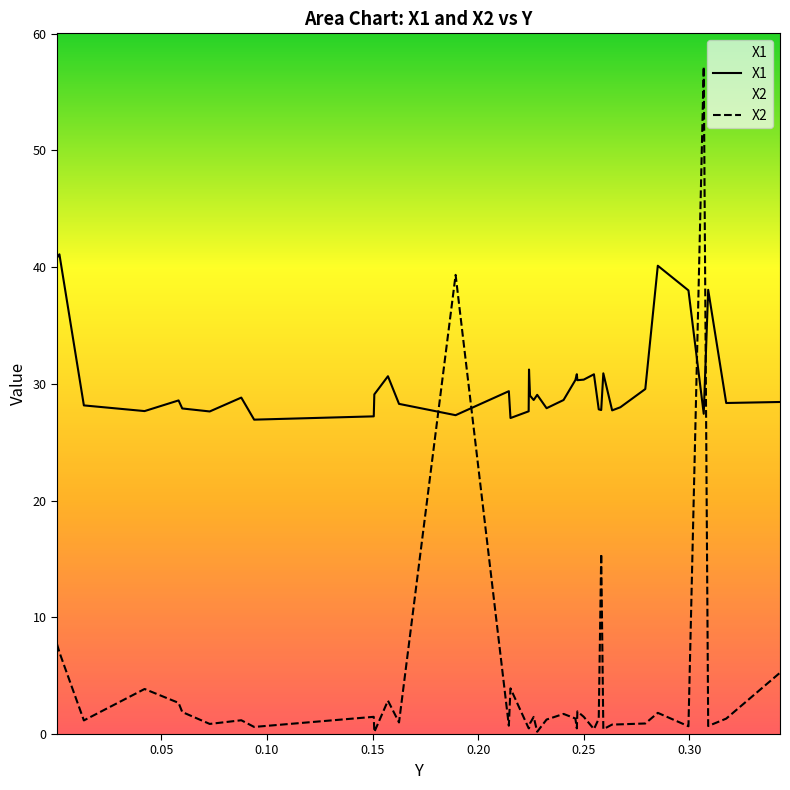

List the series in order of their overall mean, highest first.

X1, X2